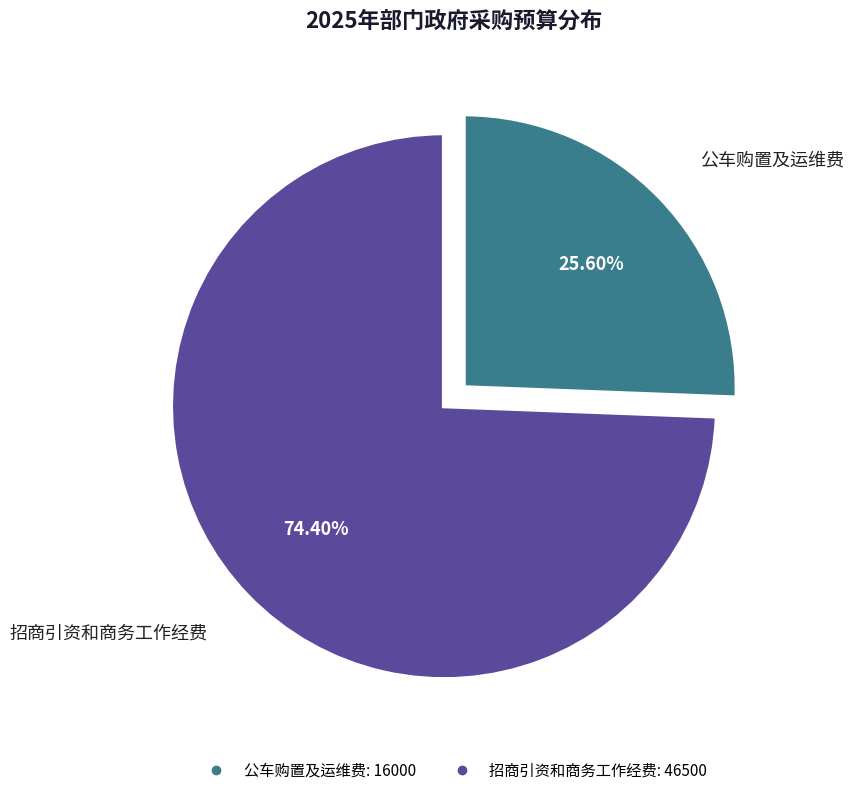

Is there a majority slice in this chart?

Yes